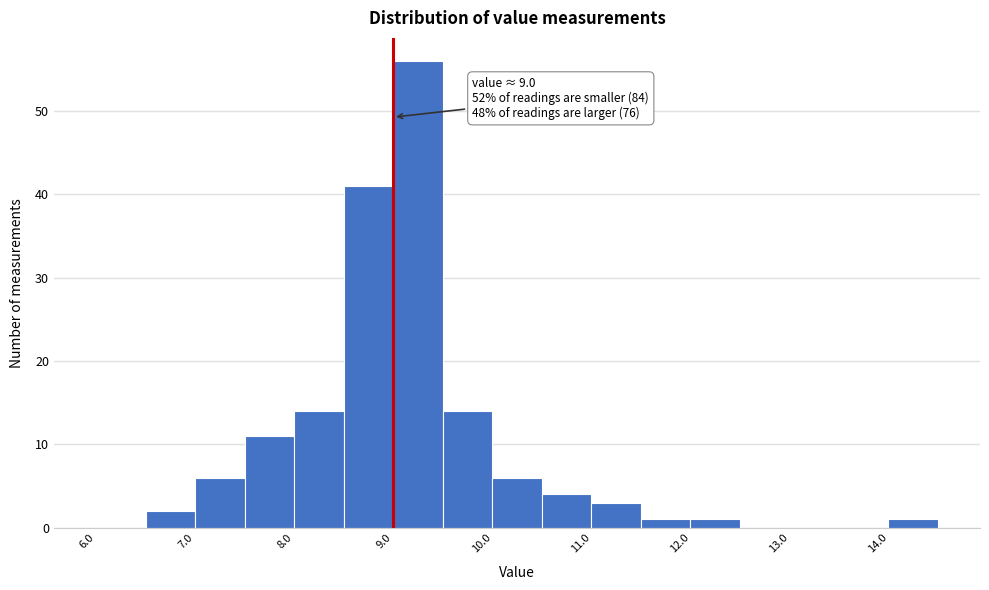

Which range on the x-axis has the tallest bar?

9.0 to 9.5